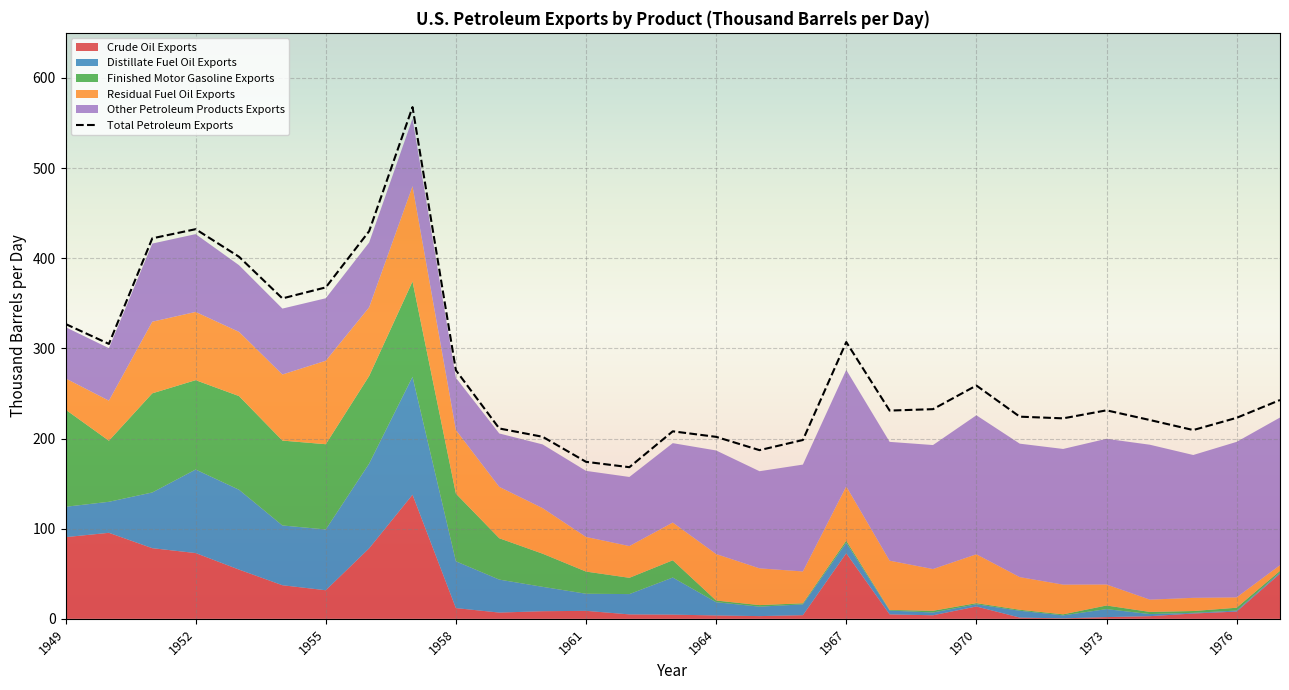

What is the highest value of the Total Petroleum Exports series?

567.6